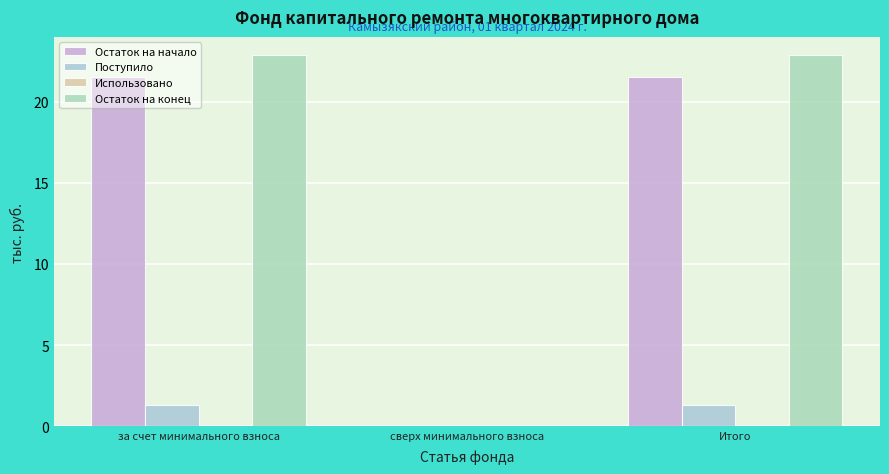

How many data points does each series have?

3